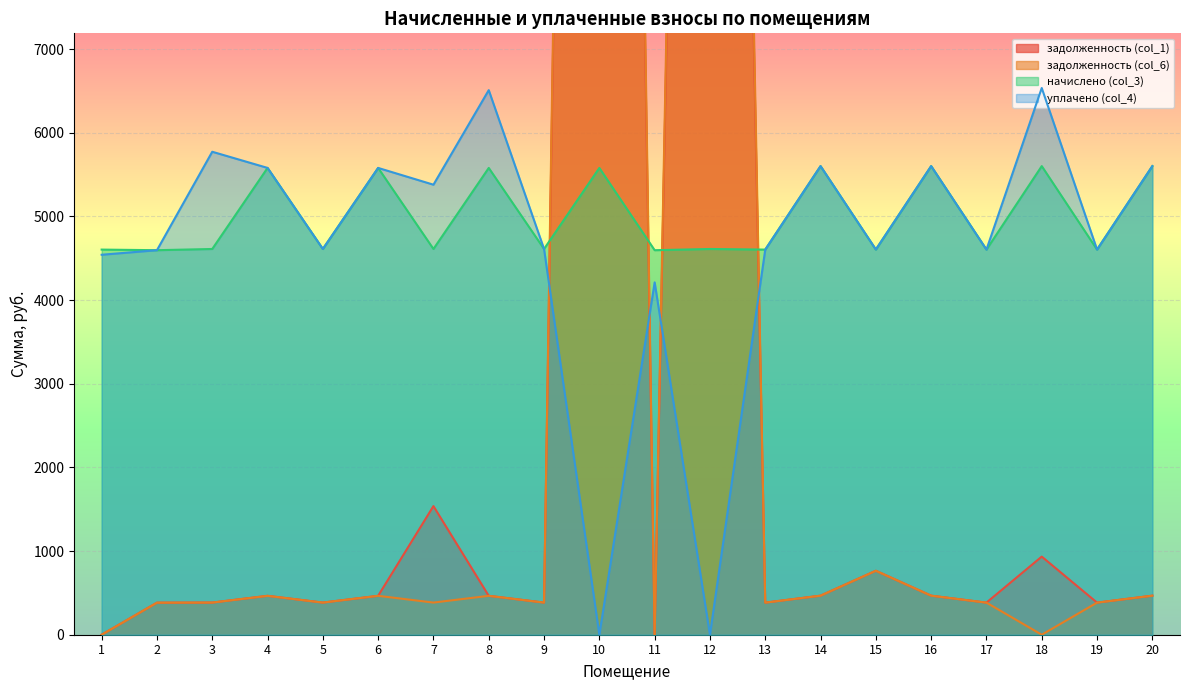

What is the value of the задолженность (col_6) point at the 13th from the left?

383.6